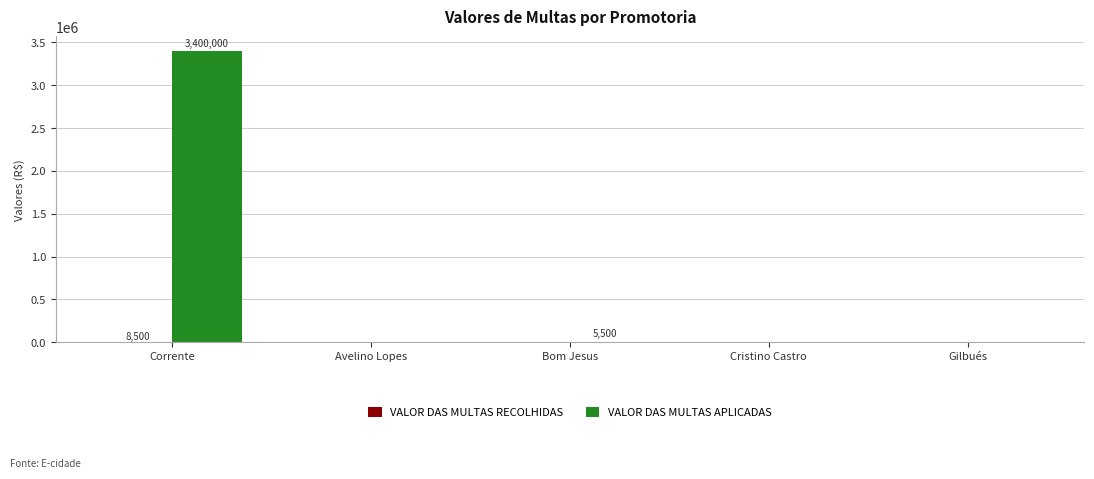

Which category has the highest value in the VALOR DAS MULTAS APLICADAS series?

Corrente